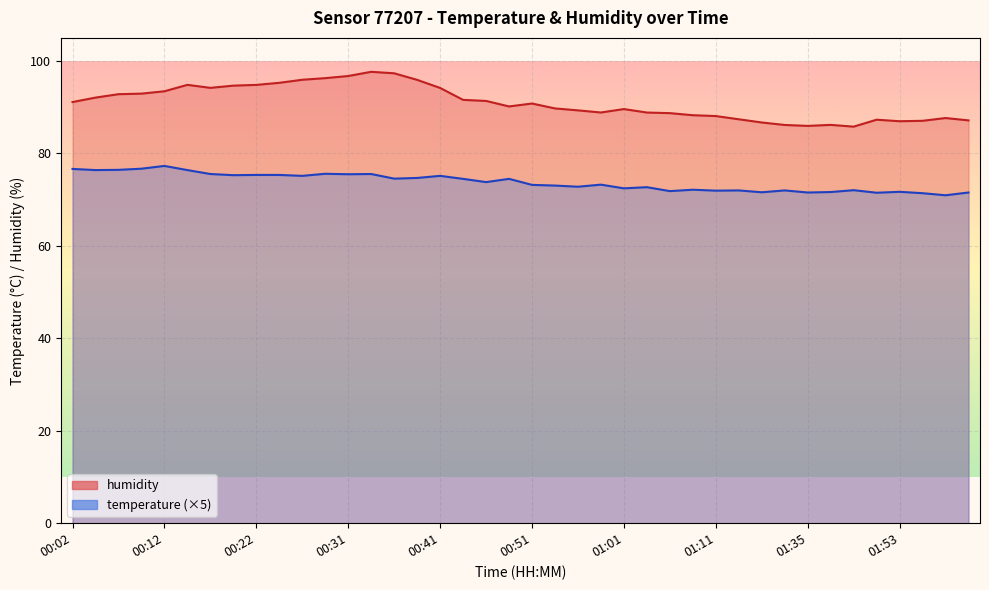

Reading right to left, extract all data points from this chart.

temperature: 71.5	71.0	71.4	71.7	71.5	72.0	71.7	71.5	72.0	71.6	72.0	72.0	72.2	71.8	72.7	72.5	73.2	72.8	73.0	73.2	74.5	73.8	74.5	75.1	74.7	74.5	75.5	75.5	75.6	75.1	75.3	75.3	75.3	75.5	76.4	77.3	76.7	76.4	76.4	76.7
humidity: 87.2	87.7	87.1	87.0	87.3	85.8	86.2	86.0	86.2	86.7	87.4	88.1	88.3	88.7	88.8	89.6	88.9	89.3	89.7	90.8	90.2	91.4	91.6	94.2	95.9	97.3	97.7	96.8	96.3	95.9	95.3	94.8	94.7	94.2	94.8	93.5	92.9	92.8	92.1	91.1